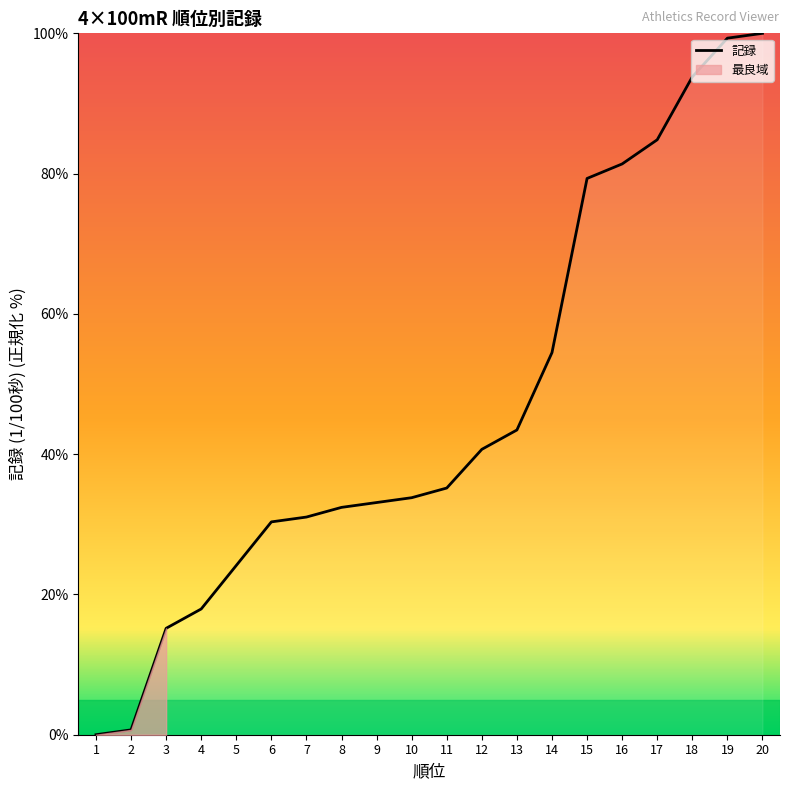

Where does the data first go above 35?

11